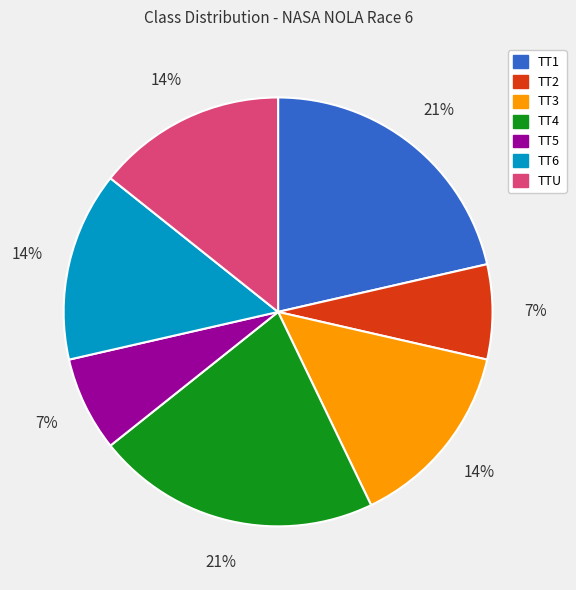

How many slices are in this pie chart?

7